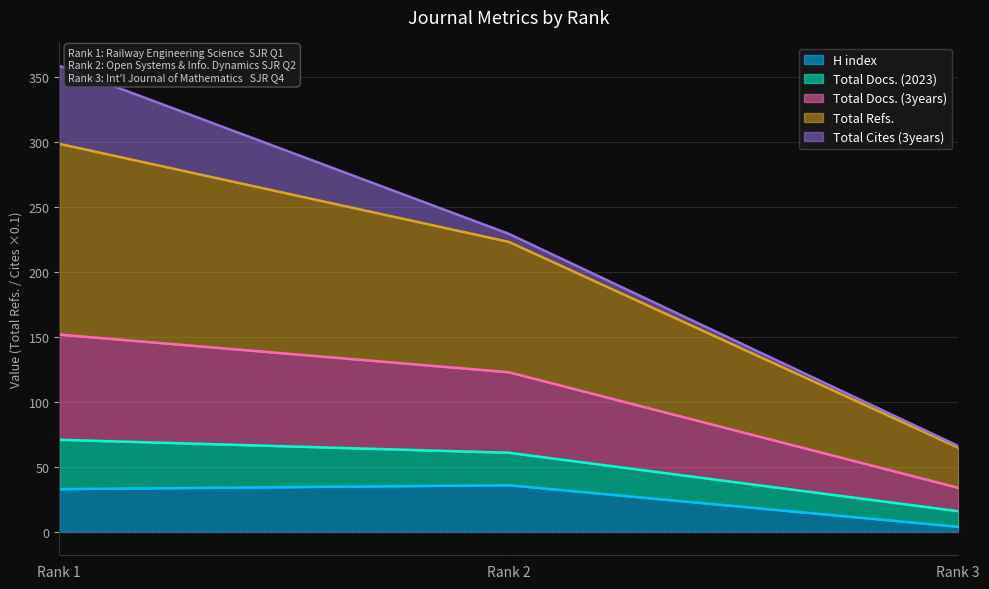

Does the chart have visible grid lines?

Yes